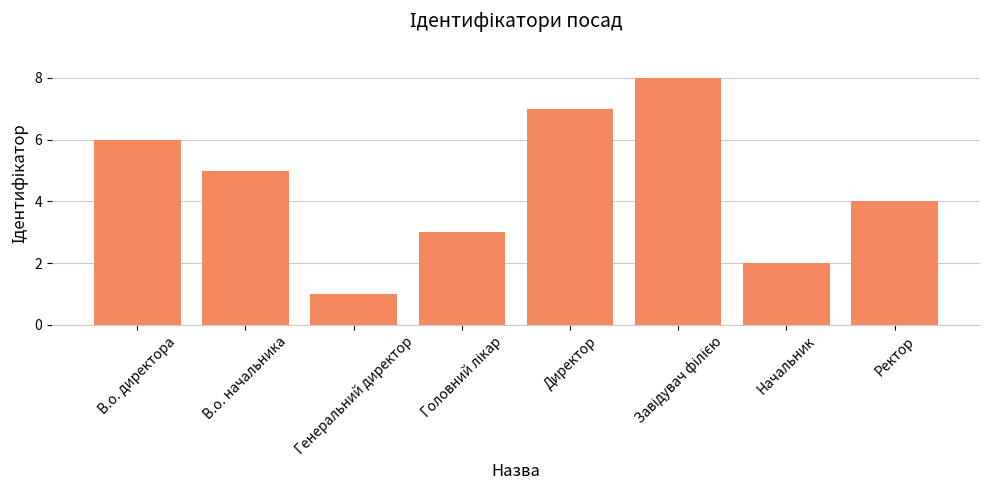

What position from the right is Директор?

4